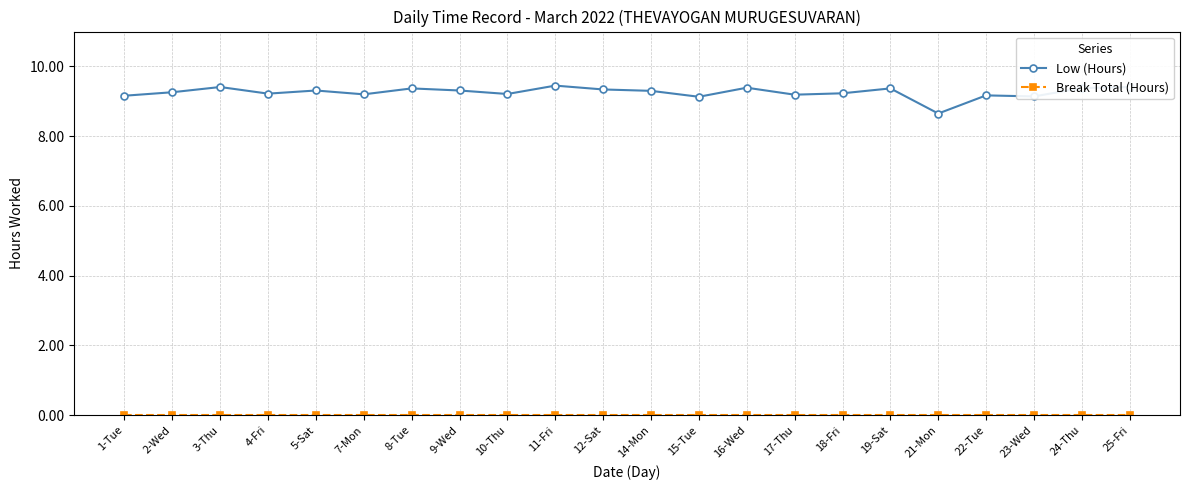

What is the total value across all series at 3-Thu?

9.4